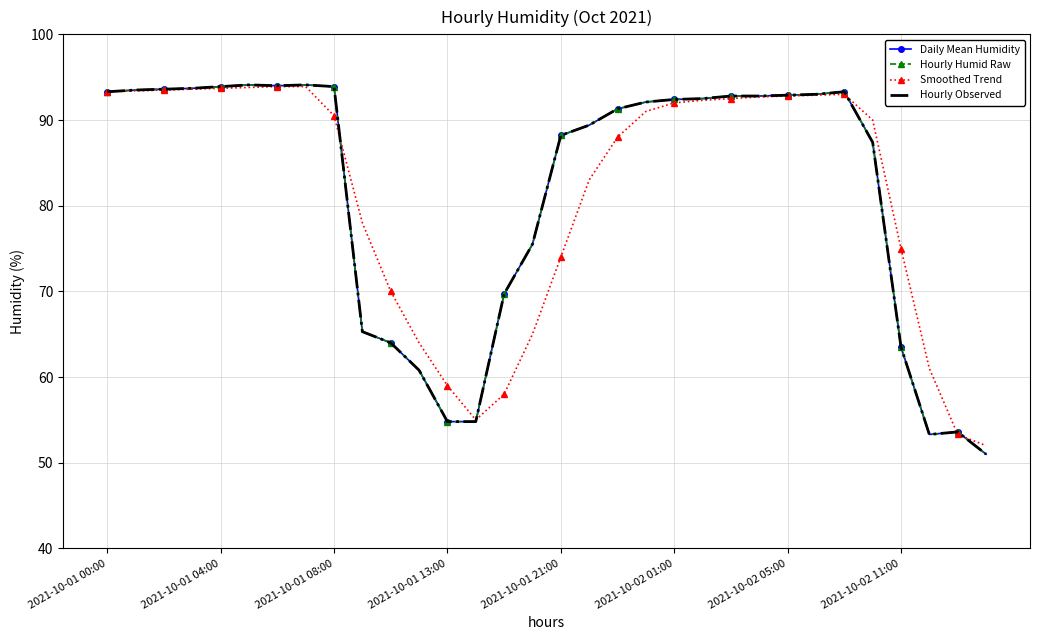

What is the sum of all Daily Mean Humidity values?

2608.5